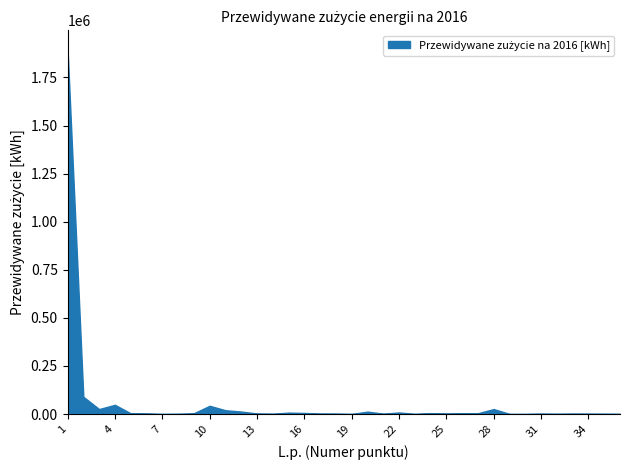

What is the sum of all values?

2254150